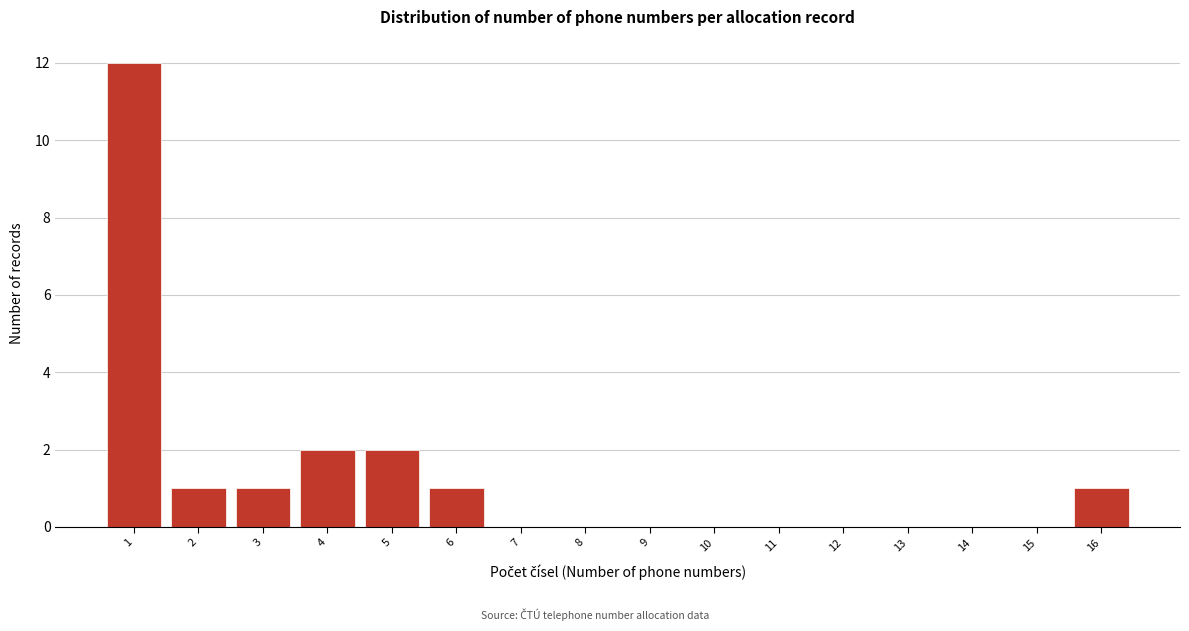

Reading left to right, extract all data points from this chart.

1=12	2=1	3=1	4=2	5=2	6=1	7=0	8=0	9=0	10=0	11=0	12=0	13=0	14=0	15=0	16=1